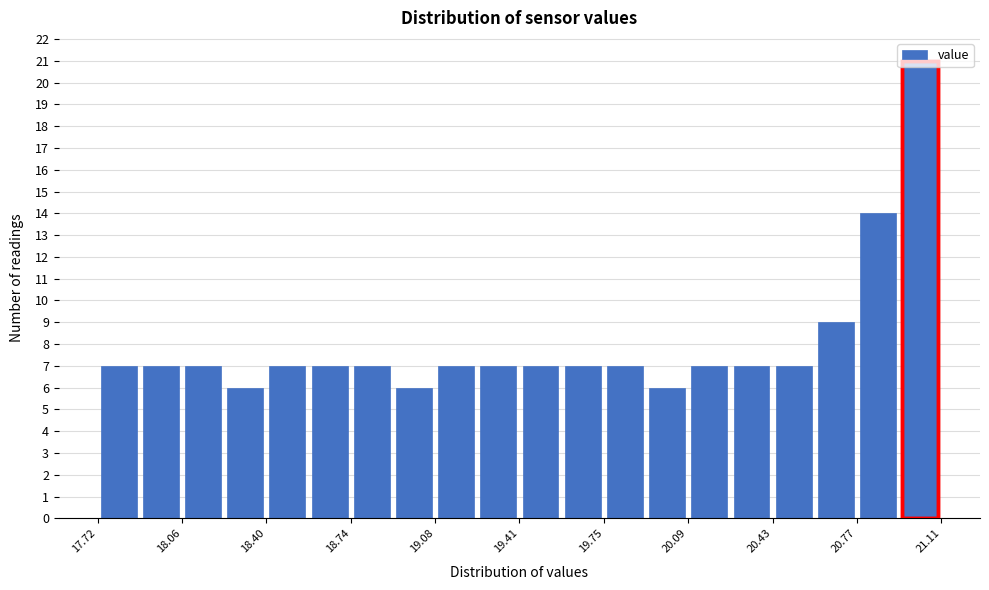

Around what value on the x-axis is the tallest bar? Give the approximate position of its centre, as read against the axis.

21.05